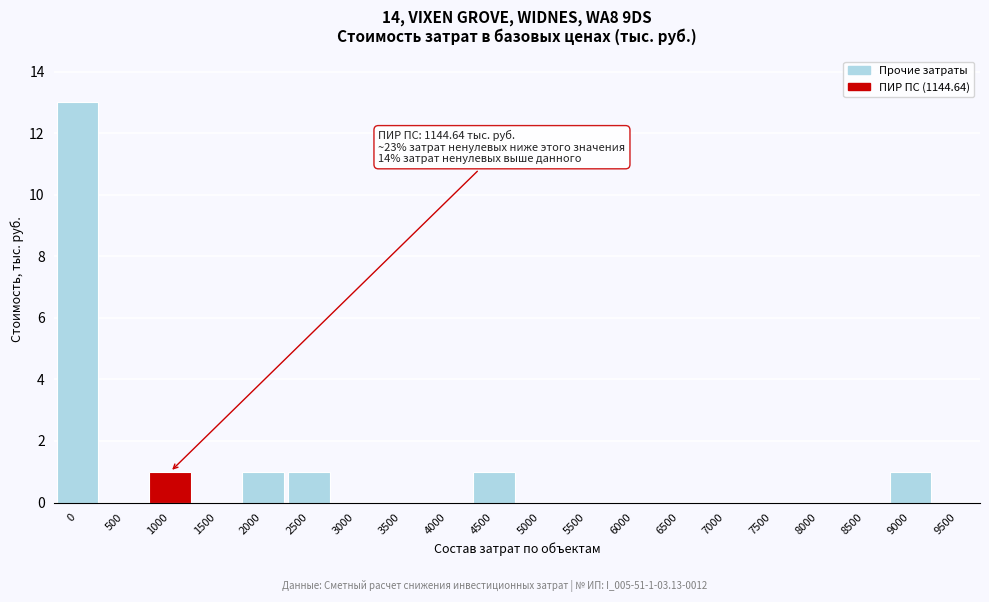

Reading left to right, list all the values displayed in this chart.

0=13	500=0	1000=1	1500=0	2000=1	2500=1	3000=0	3500=0	4000=0	4500=1	5000=0	5500=0	6000=0	6500=0	7000=0	7500=0	8000=0	8500=0	9000=1	9500=0